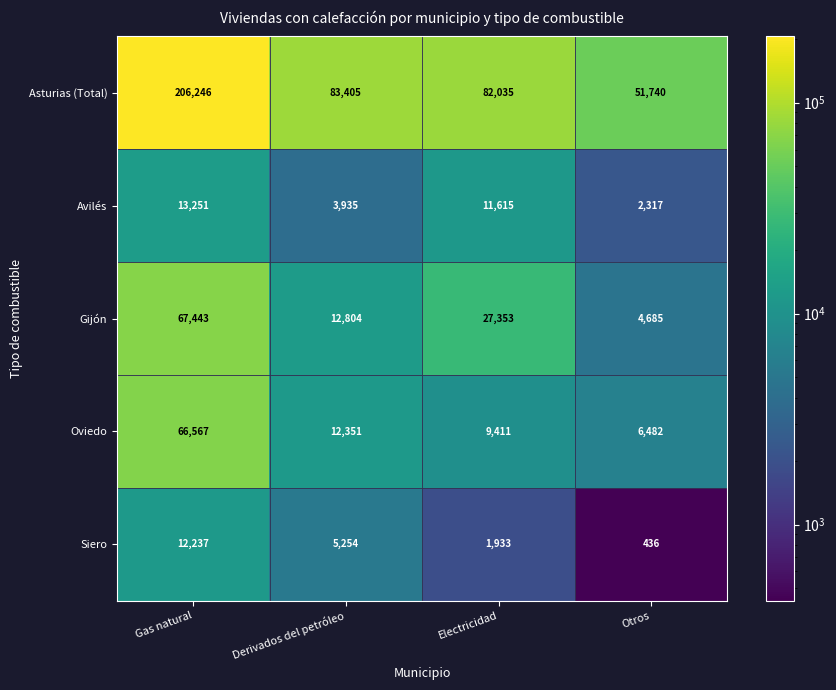

Rank the series by their maximum value, from highest to lowest.

Asturias (Total), Gijón, Oviedo, Avilés, Siero